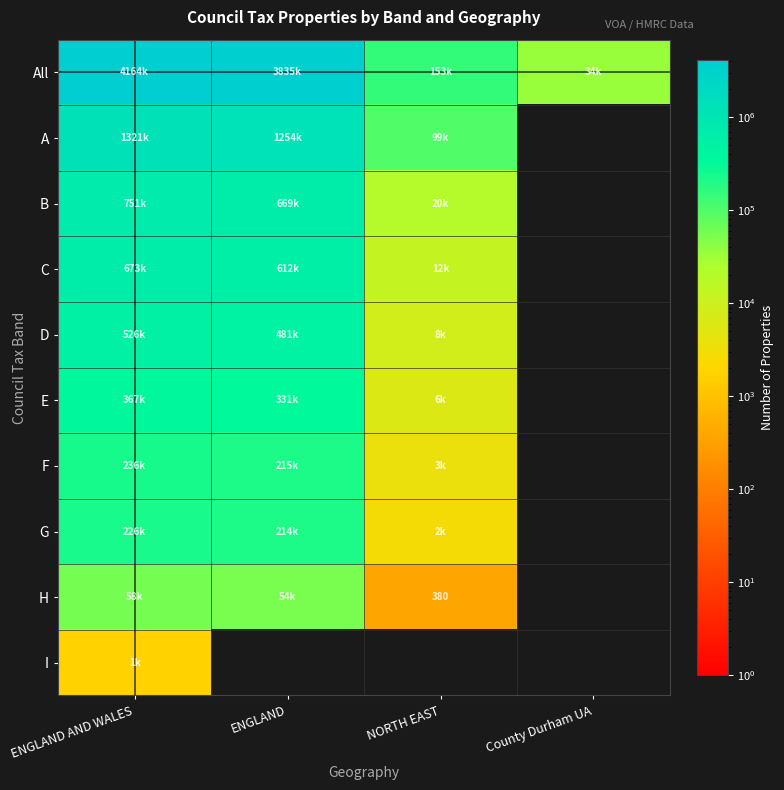

Count the number of categories in the chart.

4